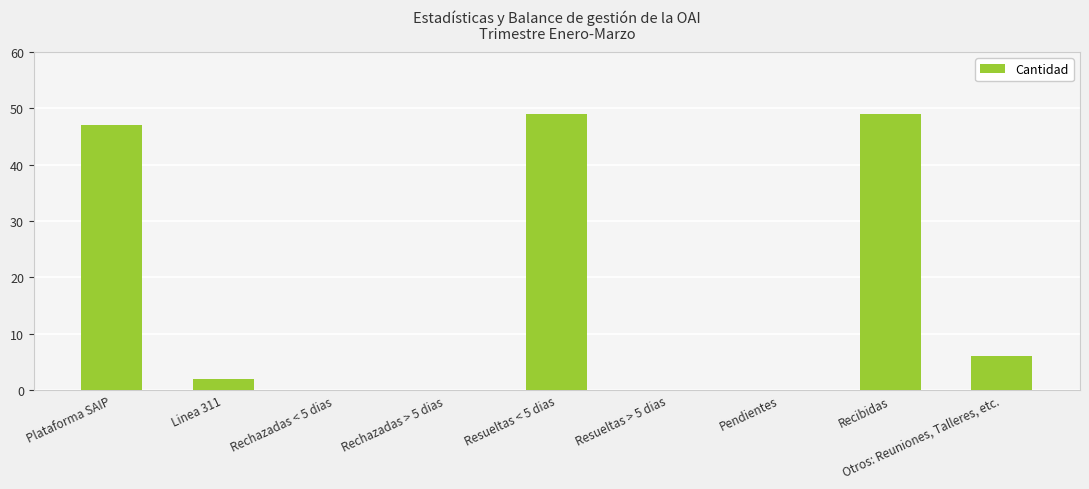

At which label does the data first exceed 2?

Plataforma SAIP